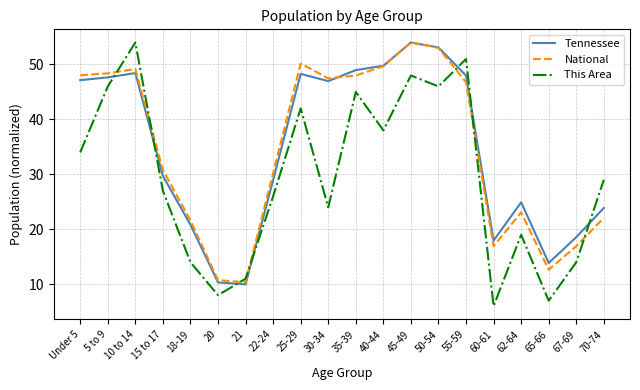

True or false: Tennessee has a value of 29.0 at 22-24.

True